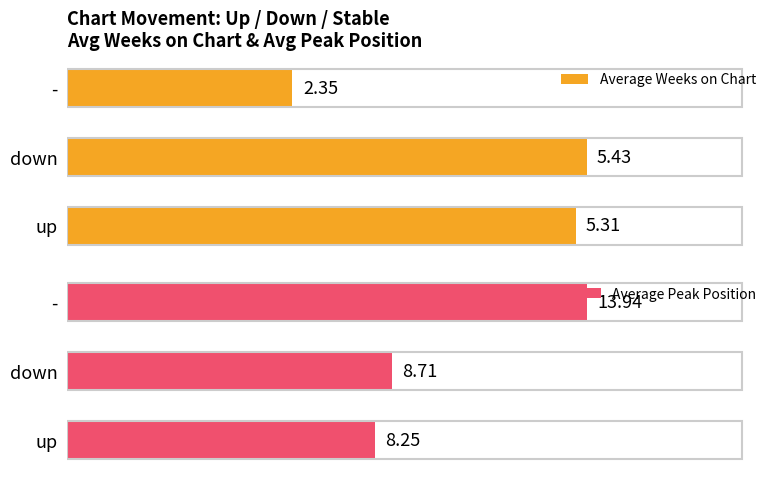

Where is Average Peak Position nearest to the value 11?

down